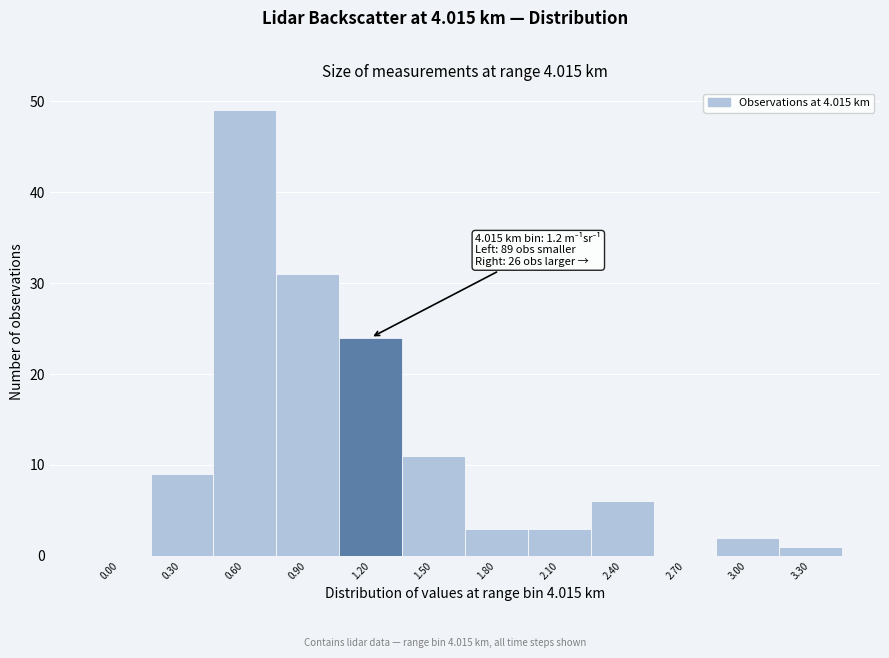

Reading left to right, transcribe all the data shown in this chart.

0.00=0	0.30=9	0.60=49	0.90=31	1.20=24	1.50=11	1.80=3	2.10=3	2.40=6	2.70=0	3.00=2	3.30=1